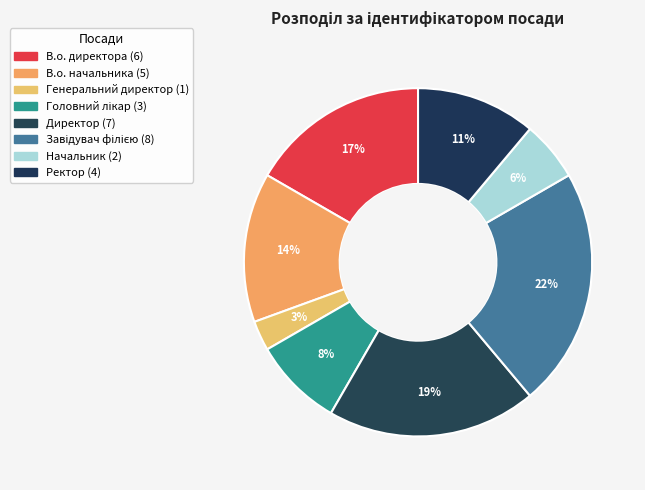

How many slices are in this pie chart?

8